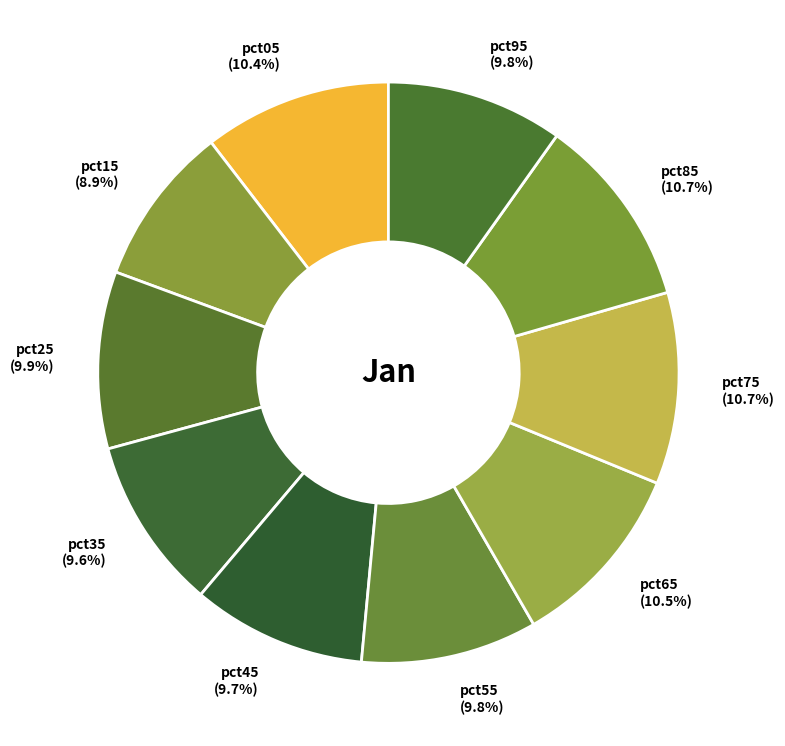

How many segments does this pie chart have?

10